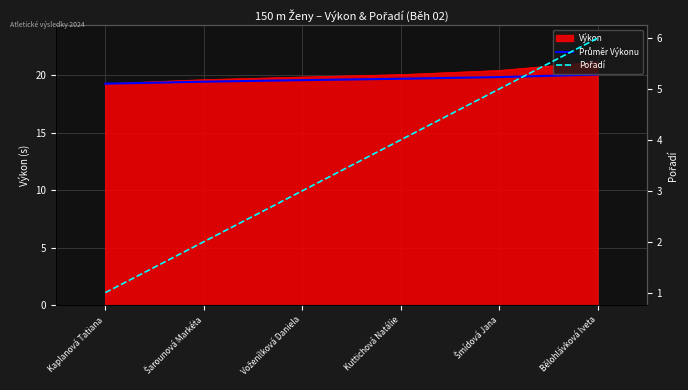

At how many categories does at least one series exceed 1?

6